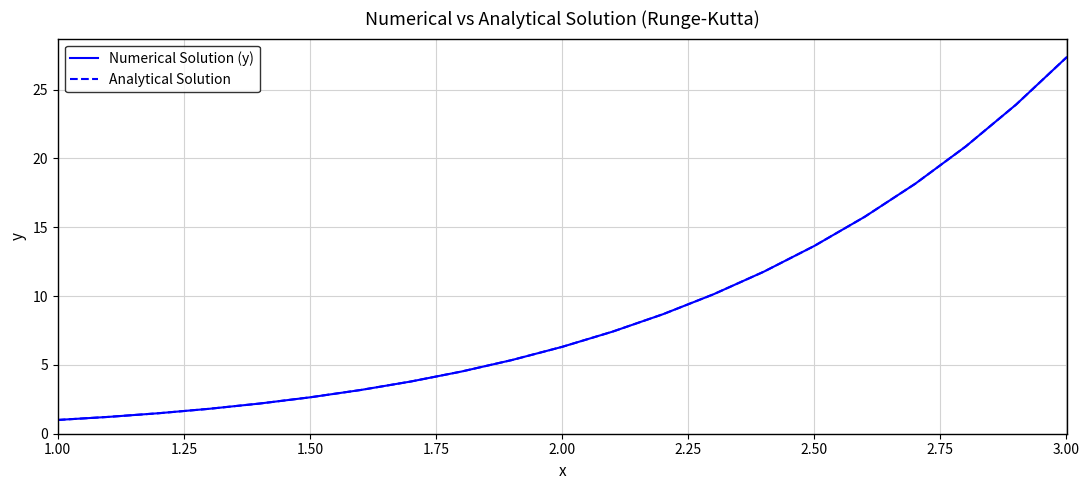

What is the highest value of the Analytical Solution series?

27.3